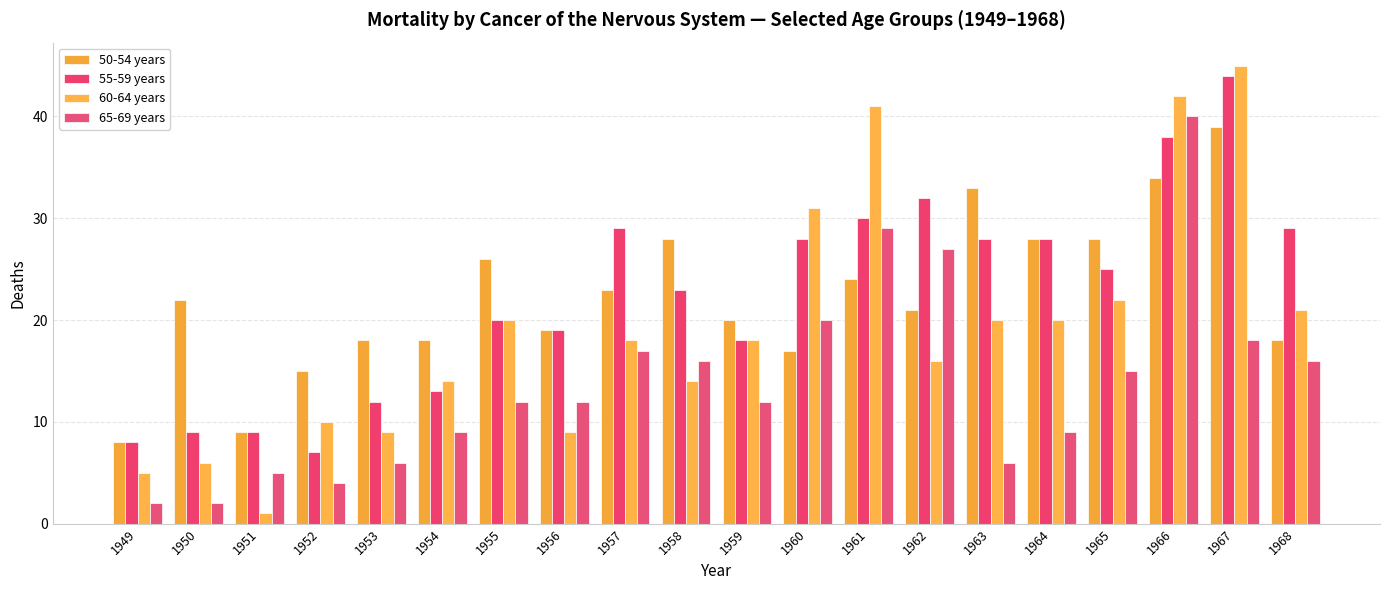

At which label does 55-59 years reach its minimum?

1952